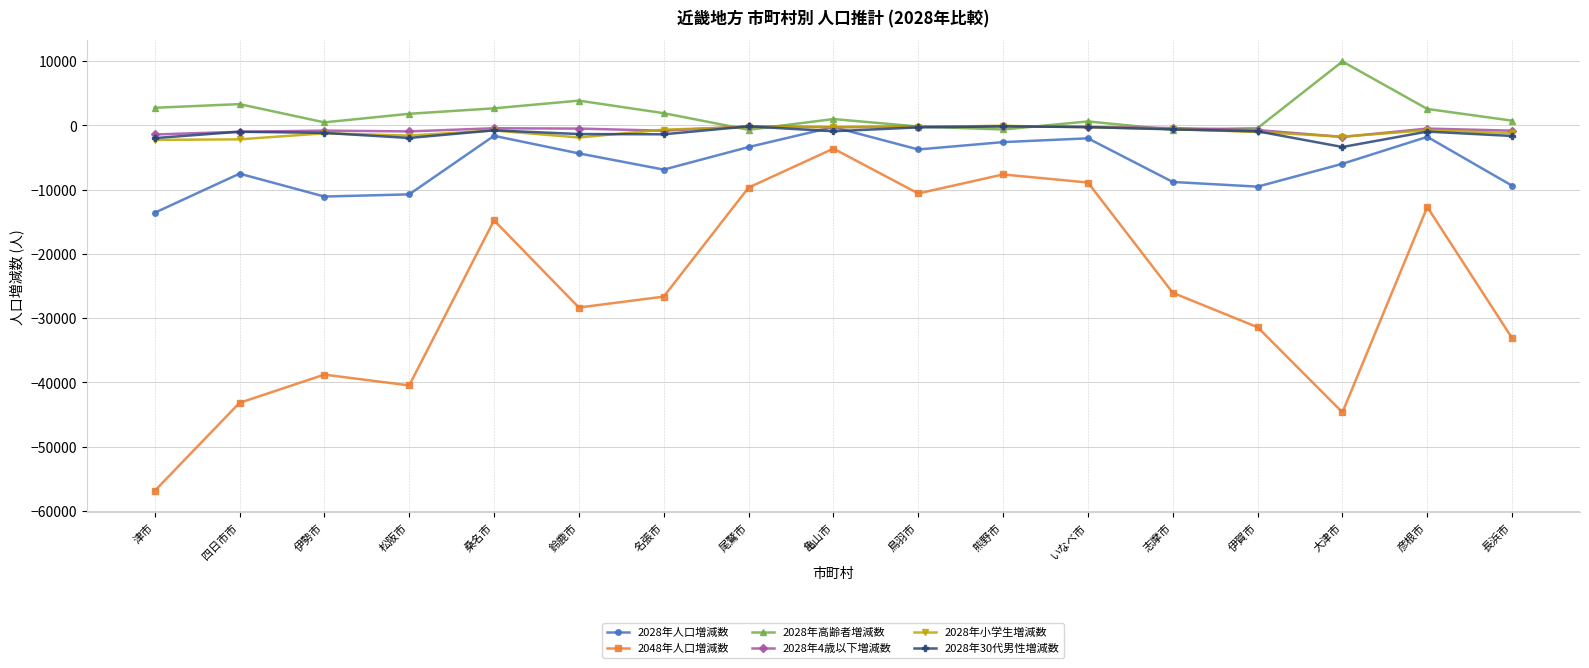

What is the difference between the second highest and second lowest values in the 2028年高齢者増減数 series?

4530.6